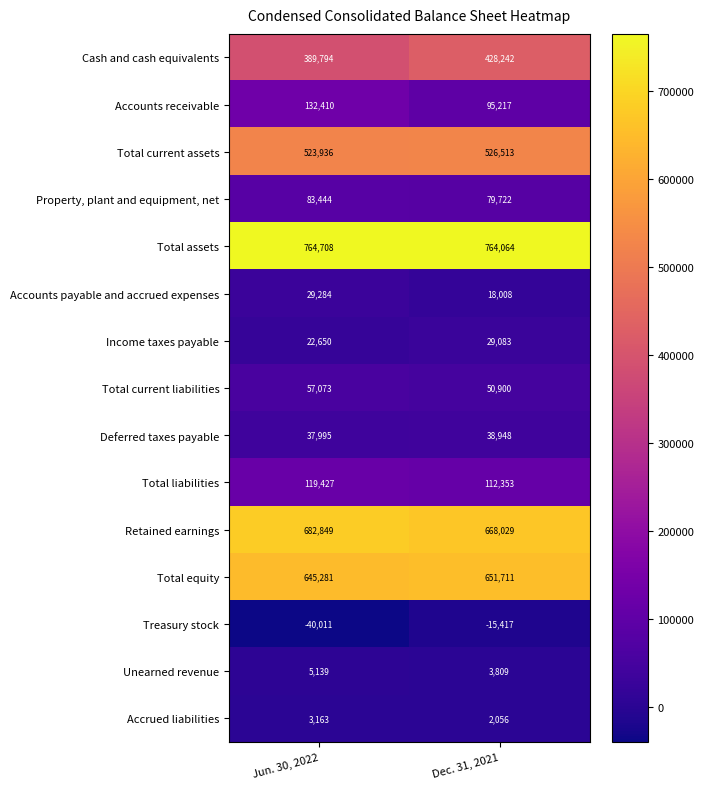

Count the number of data series in this chart.

15